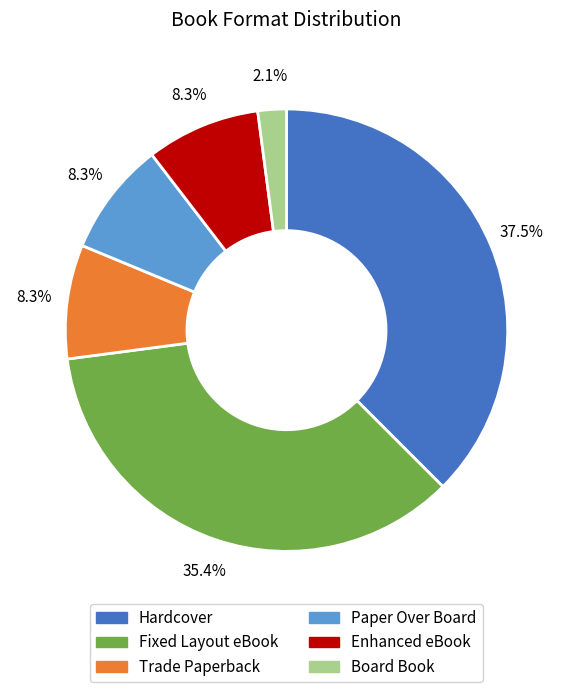

Does Hardcover represent more than half of the total?

No